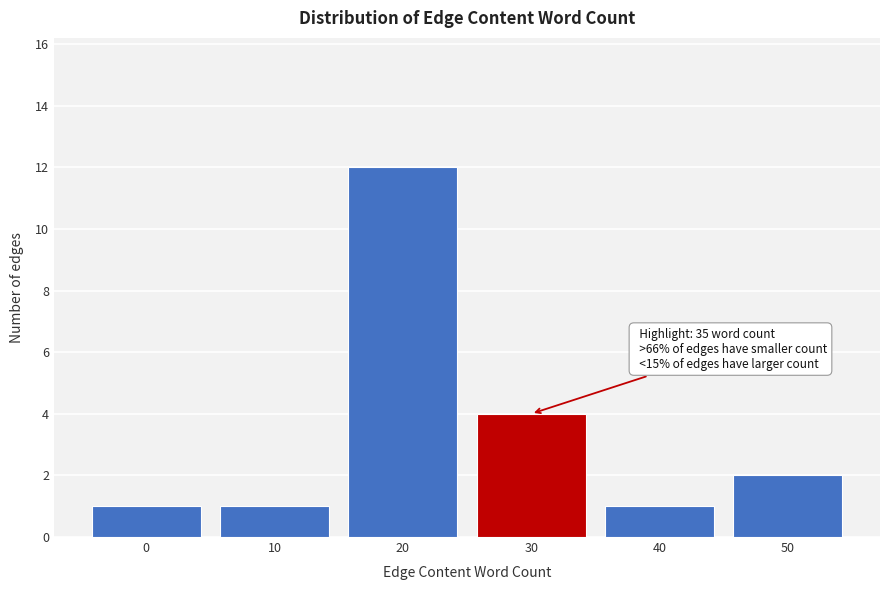

Reading left to right, extract all data points from this chart.

1	1	12	4	1	2